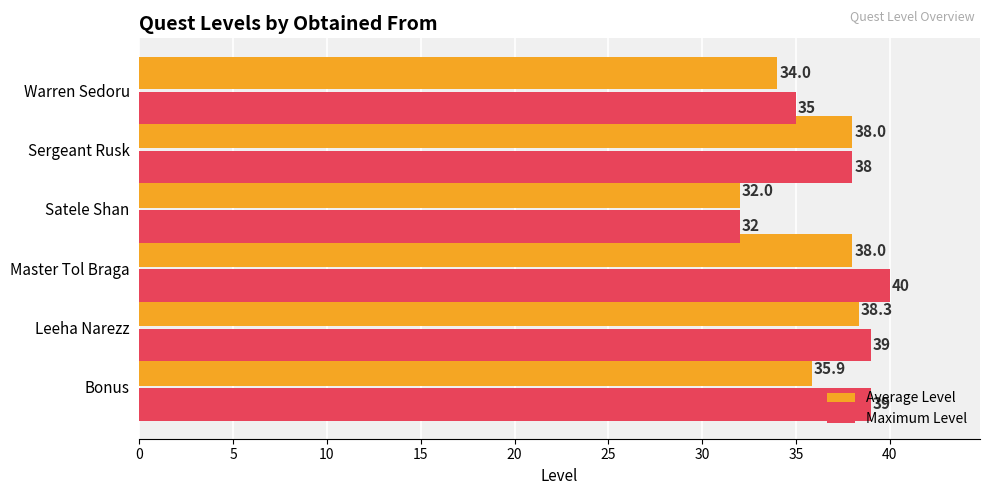

What is the lowest value of the Average Level series?

32.0